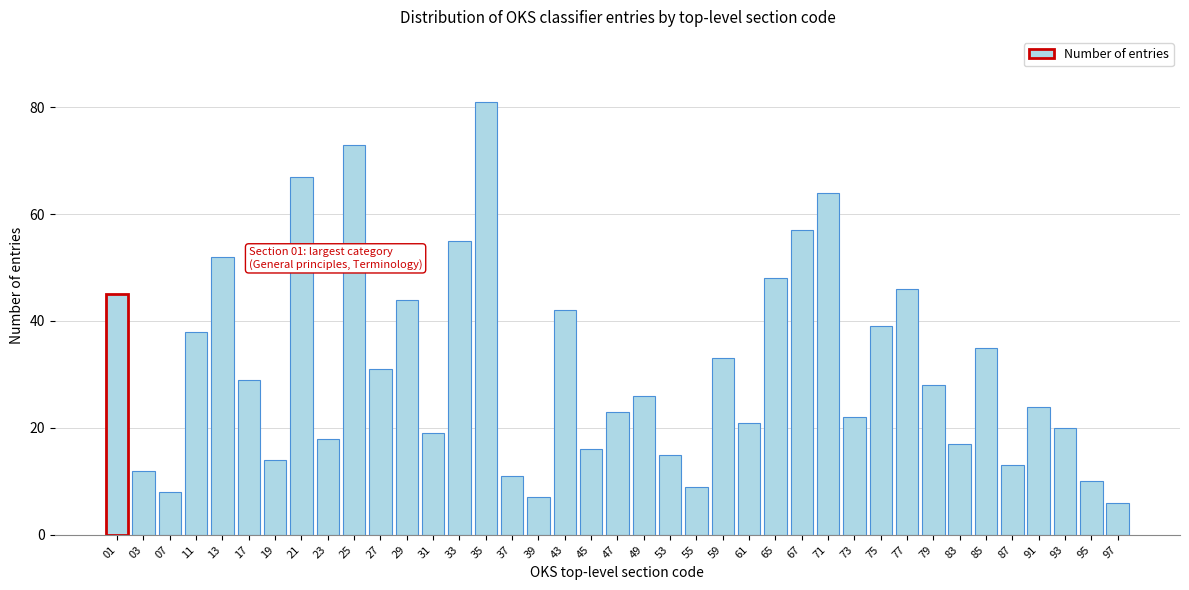

The chart shows a value of 11 at 79. True or false?

False